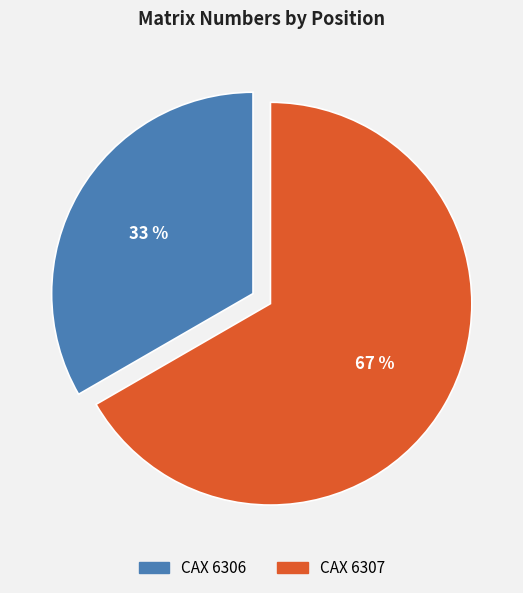

Which slice represents more than half of the pie?

CAX 6307